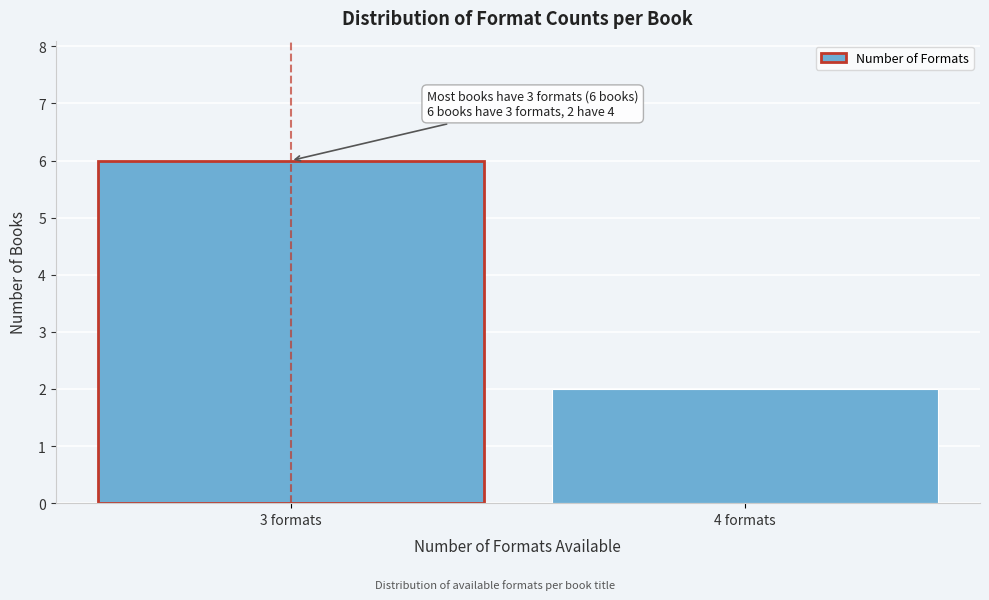

Reading left to right, list all the values displayed in this chart.

3 formats=6	4 formats=2